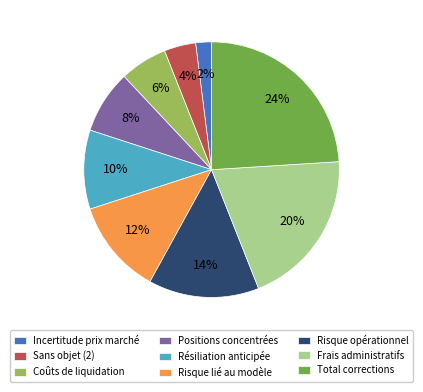

To the nearest percent, what is the average slice percentage?

11%